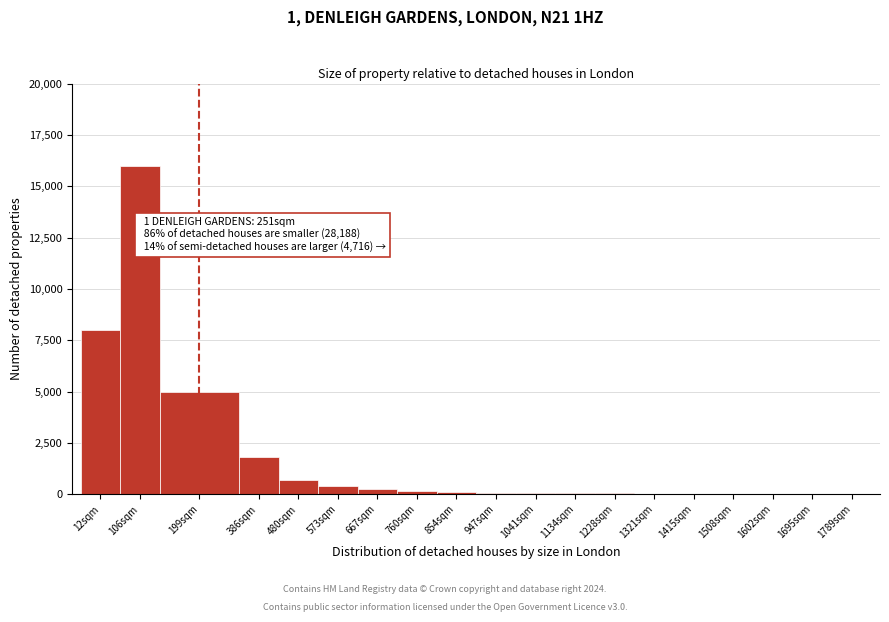

At which category does the chart reach its peak across all series?

106sqm